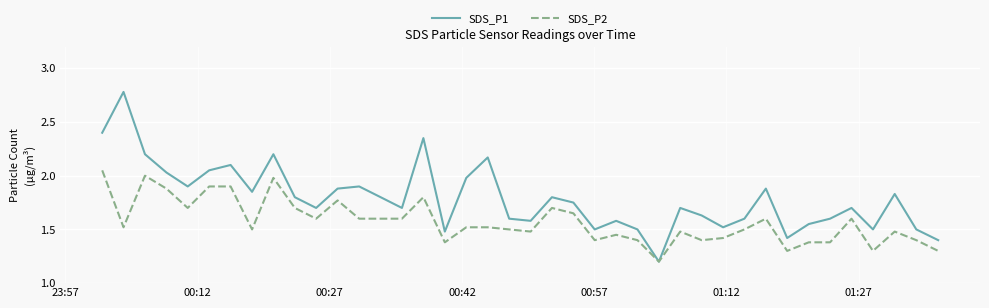

Which series has the largest total across all categories?

SDS_P1